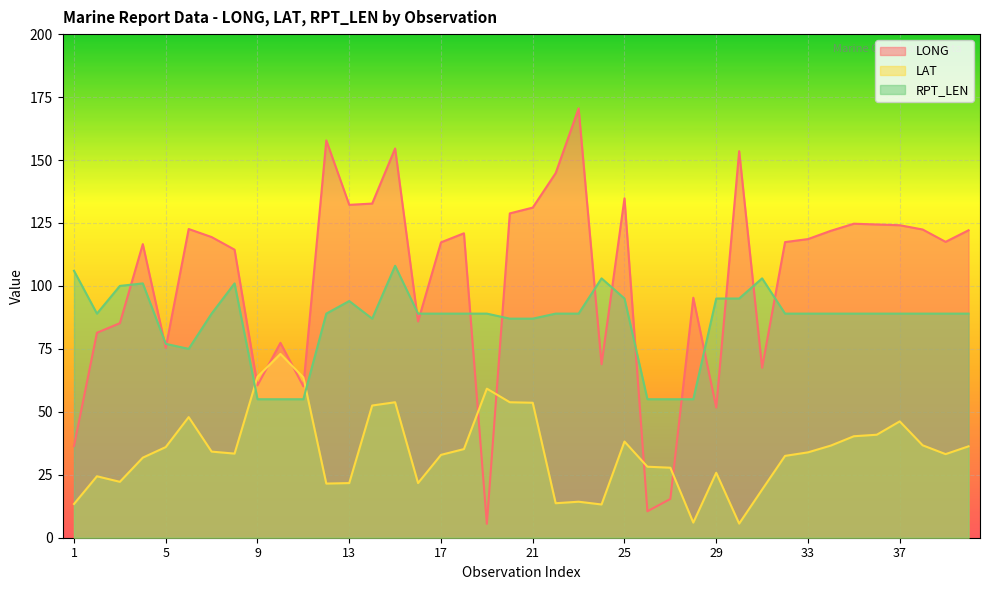

List the series in order of their peak value, highest first.

LONG, RPT_LEN, LAT